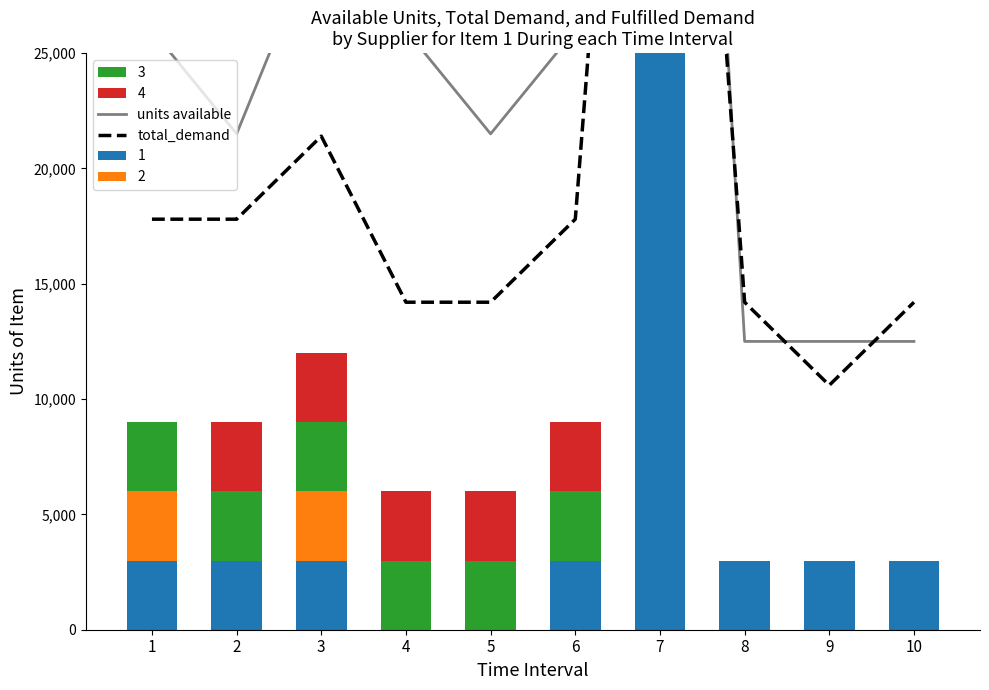

What is the average value of the total_demand series?

20680